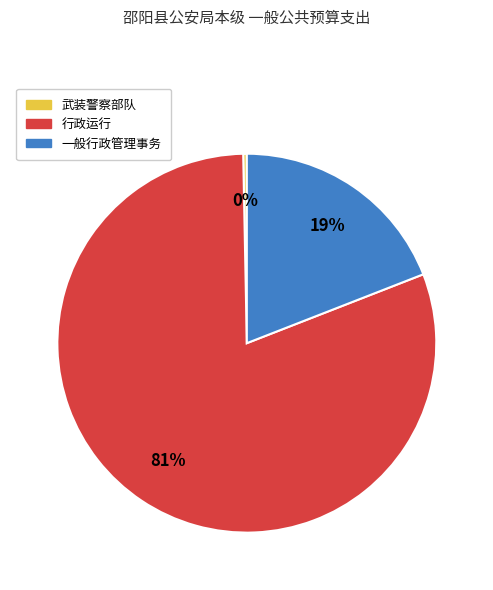

Is it true that 武装警察部队 is 0% of the pie?

True